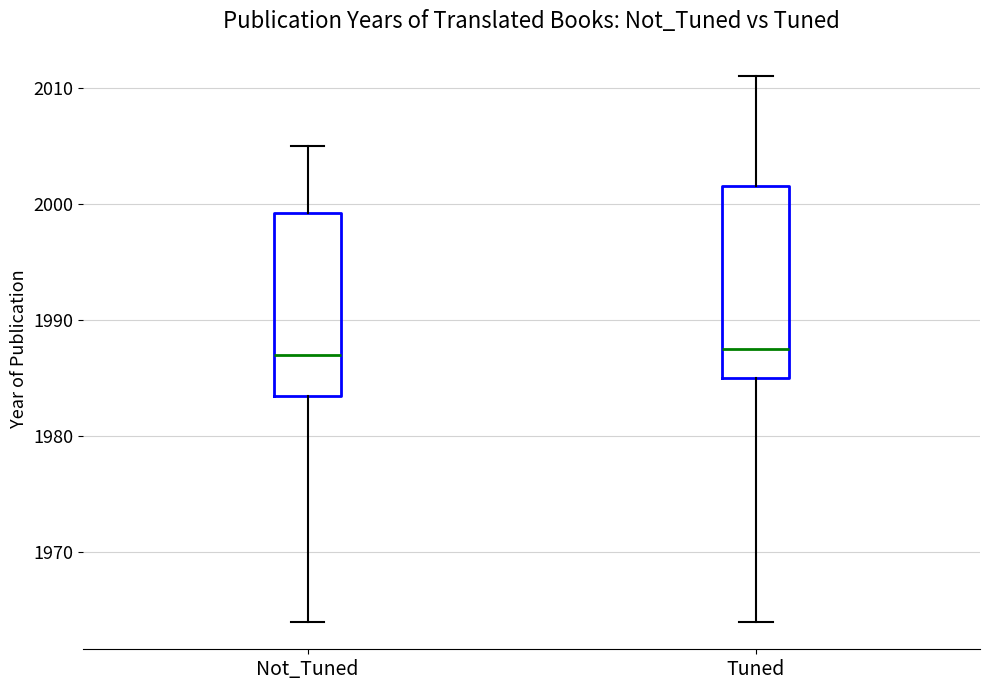

Reading left to right, read every box against the y-axis: the position of its median line, the range the box covers, and the ends of its whiskers. The values are not printed on the chart, so give them approximately, as read against the axis.

Not_Tuned: median 1987, box 1984 to 1999, whiskers 1964 to 2005
Tuned: median 1988, box 1985 to 2002, whiskers 1964 to 2011